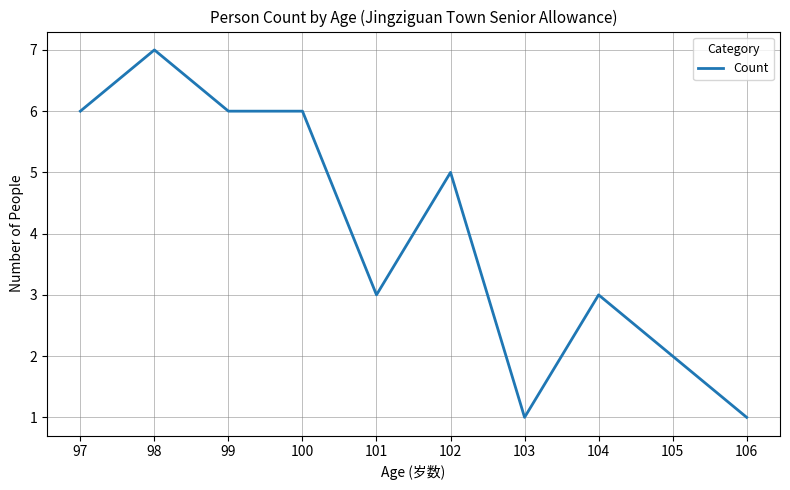

Which label corresponds to the largest value in the chart?

98